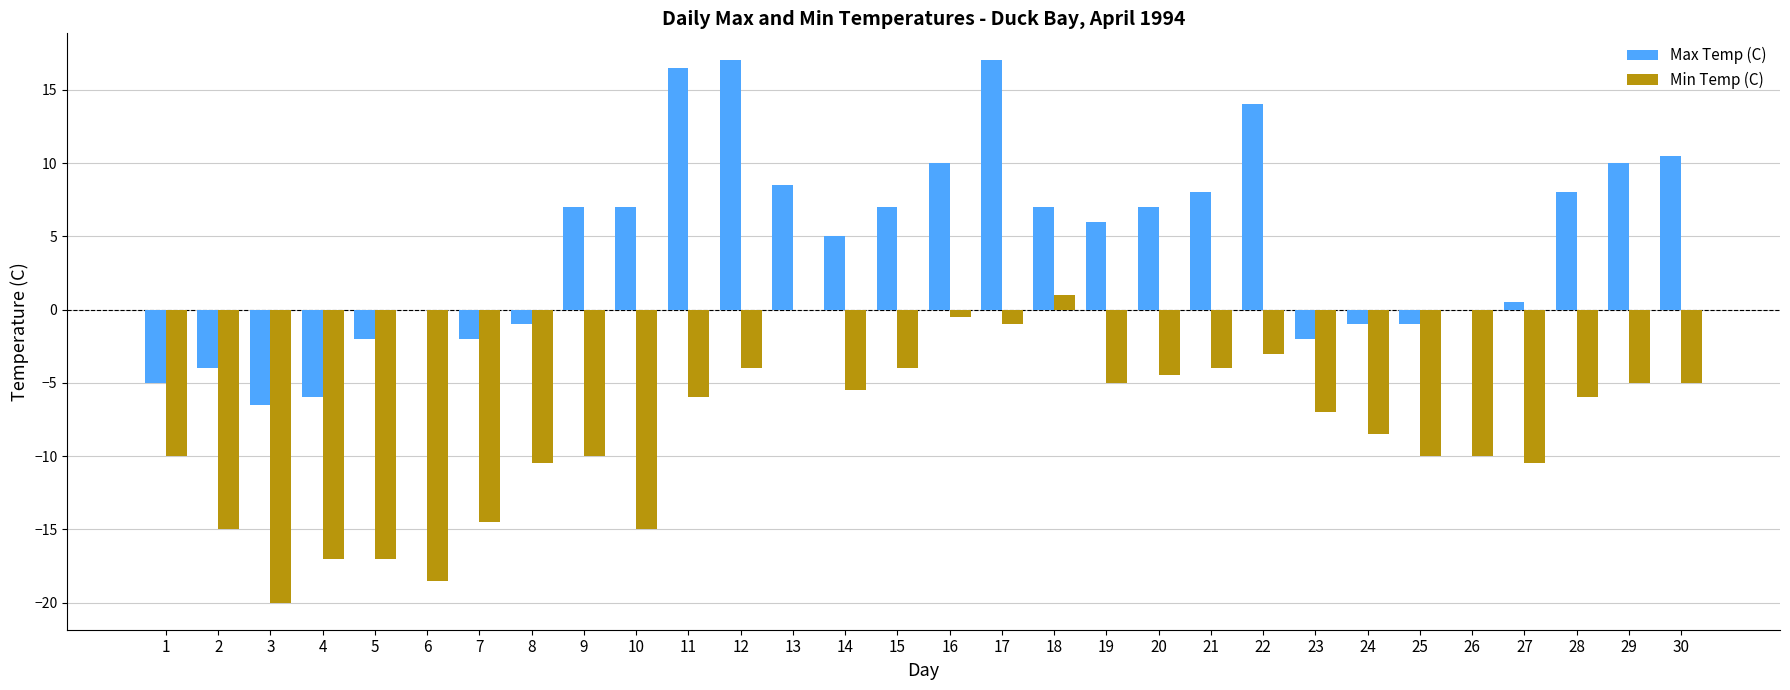

Which series has the widest spread of values?

Max Temp (C)